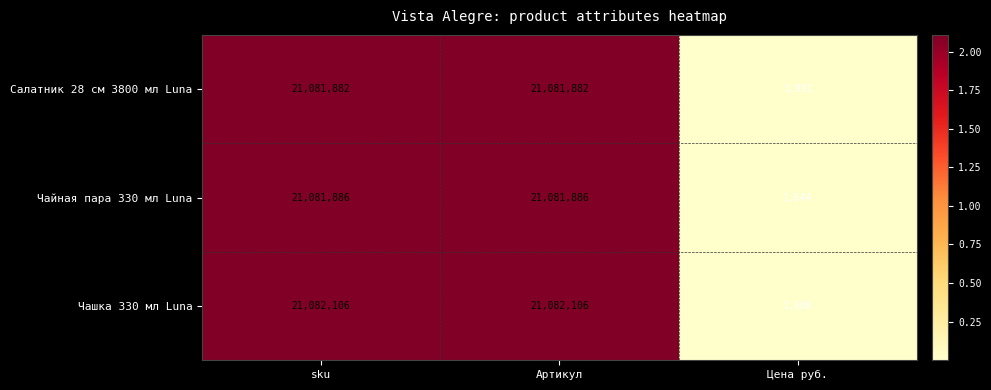

The value of Салатник 28 см 3800 мл Luna at Артикул is 30180665. True or false?

False